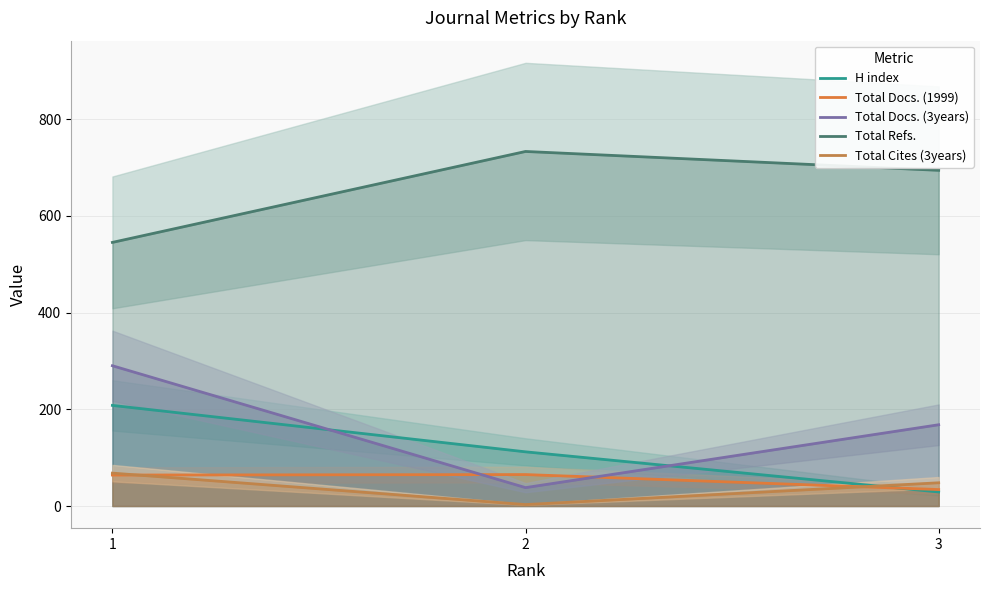

Does the chart have visible grid lines?

Yes